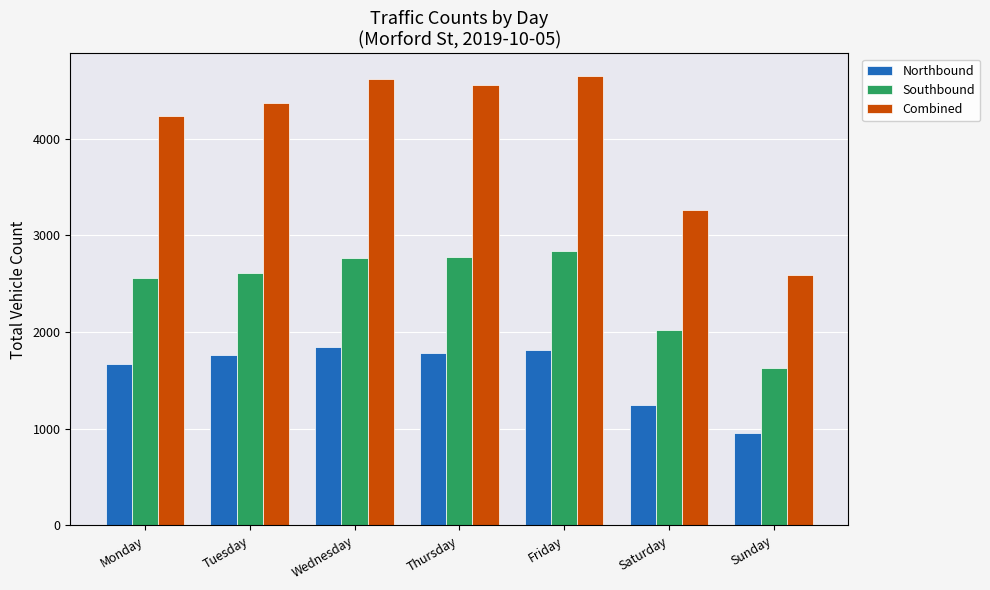

Read the Combined value at Saturday, to the nearest 50.

3250